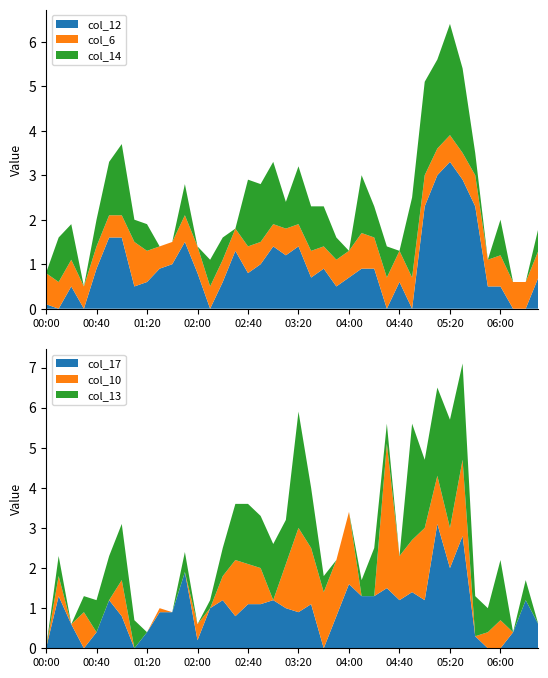

Is it true that col_12 equals 0.8 at 02:40?

True